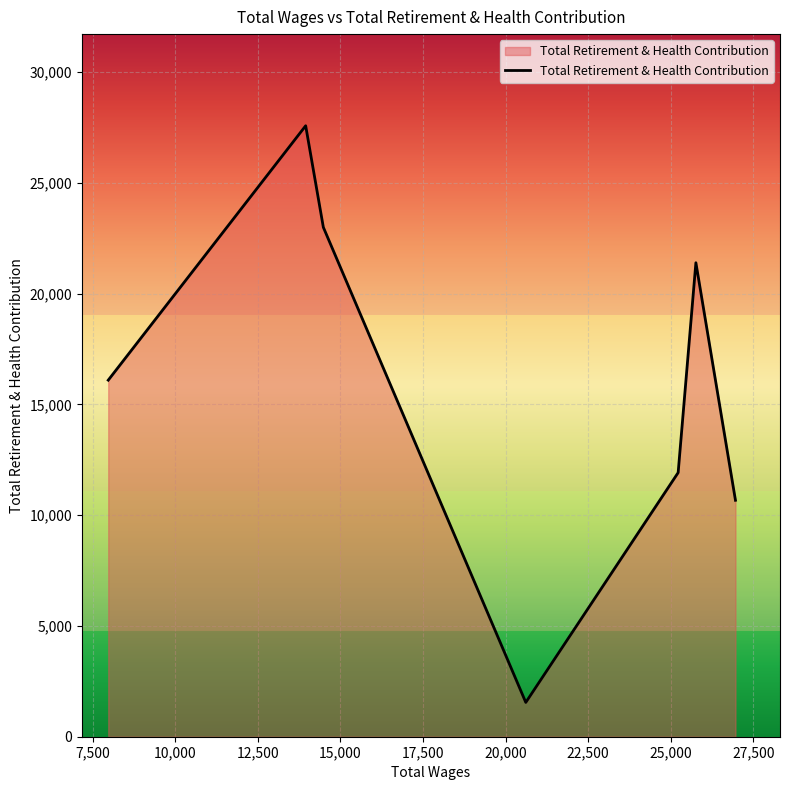

What is the average value?

16026